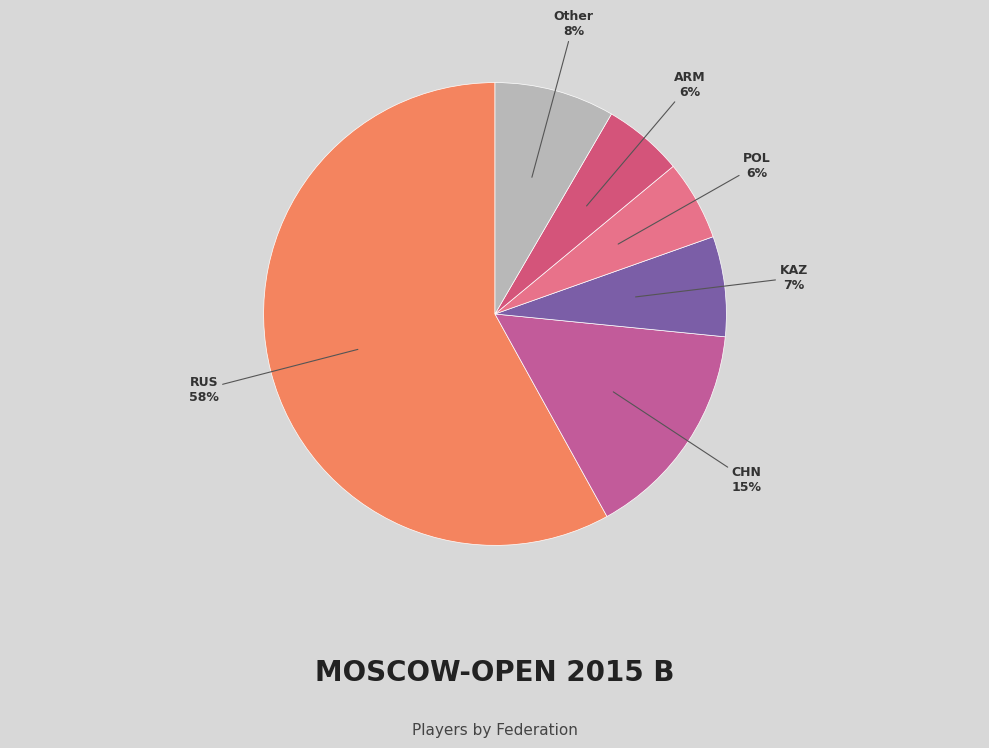

Do CHN and Other together represent more than half of the pie?

No